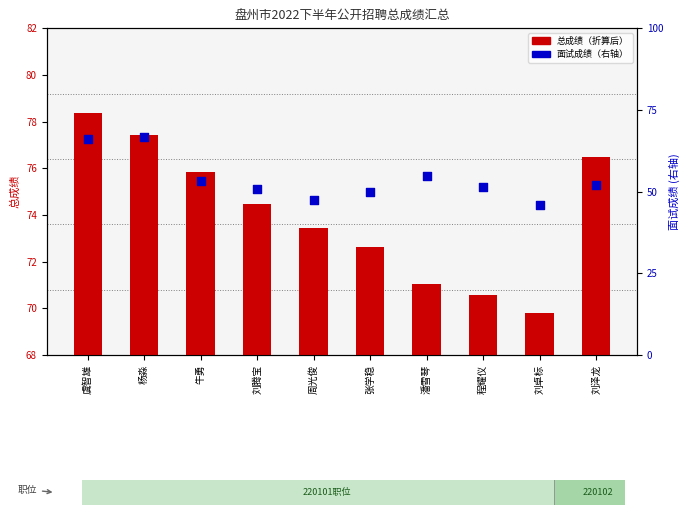

At how many categories does at least one series exceed 77?

2